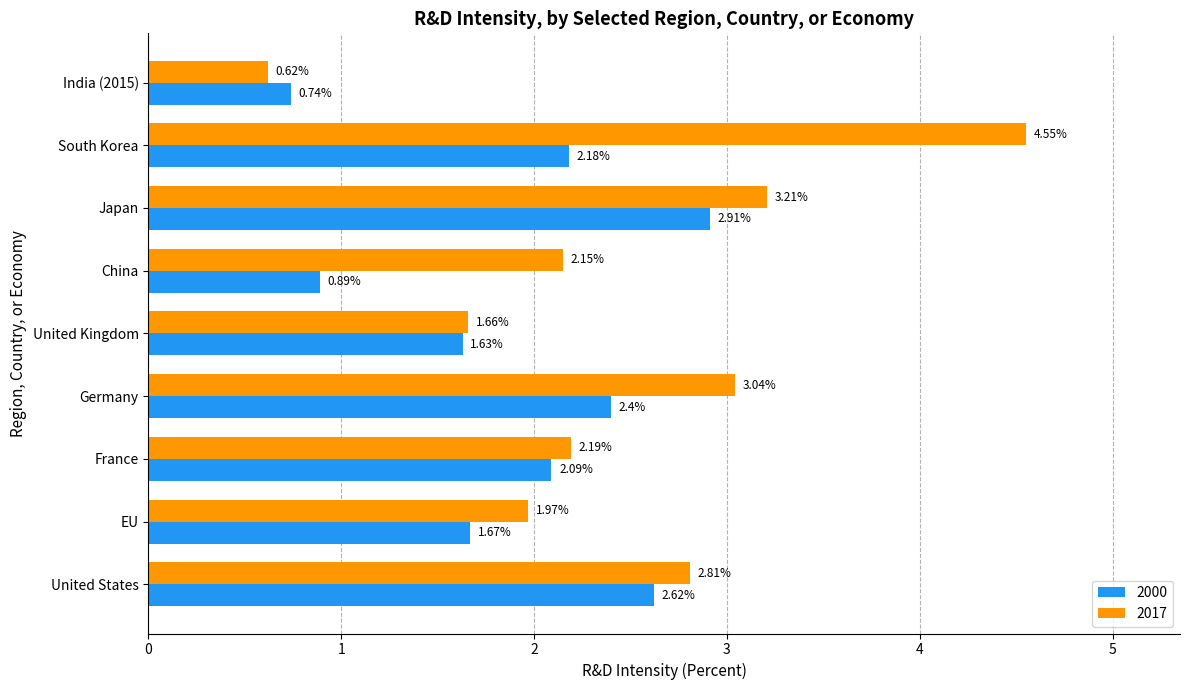

Which category has the highest value across all series?

South Korea